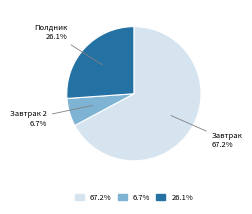

Does any single category account for the majority?

Yes